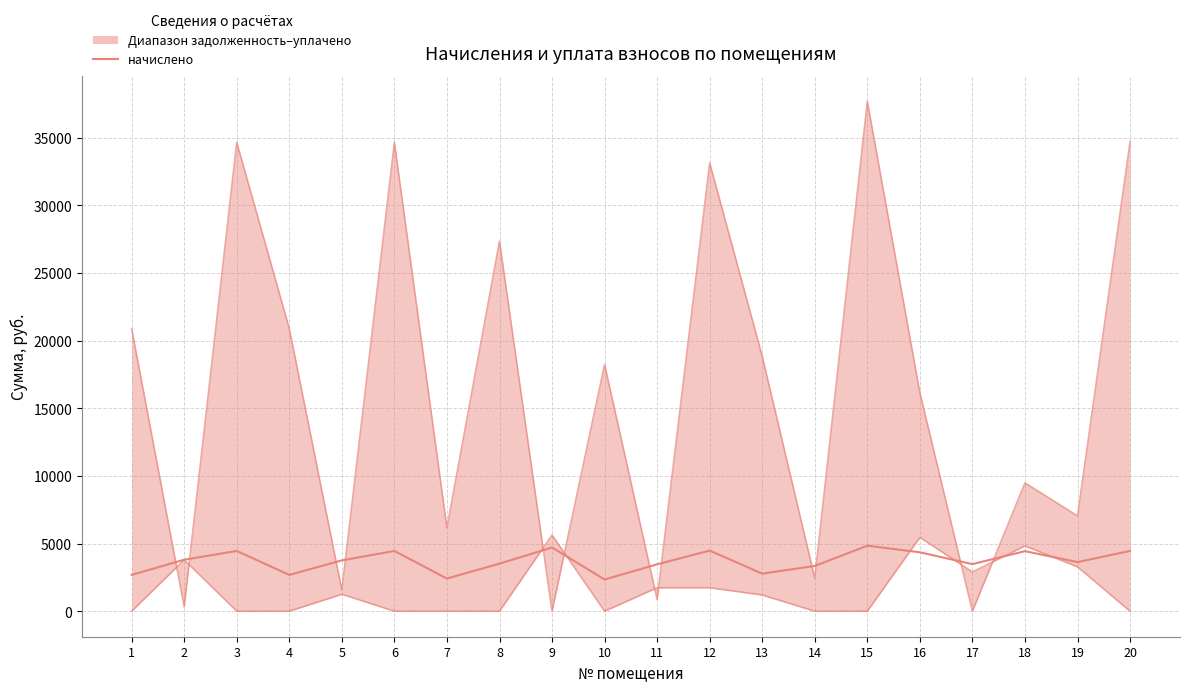

Is it true that задолженность equals 15603.6 at 6?

False